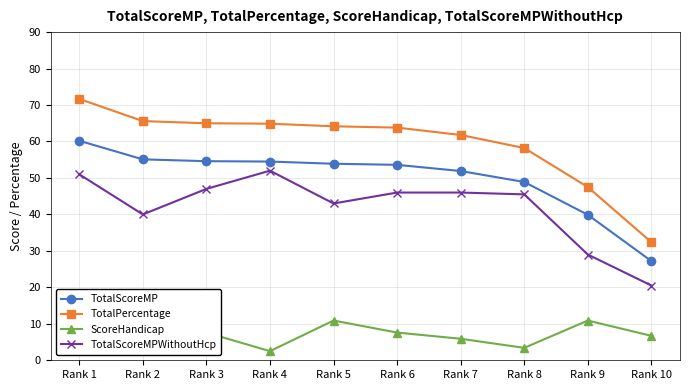

Is this an area chart (filled region under the line)?

No